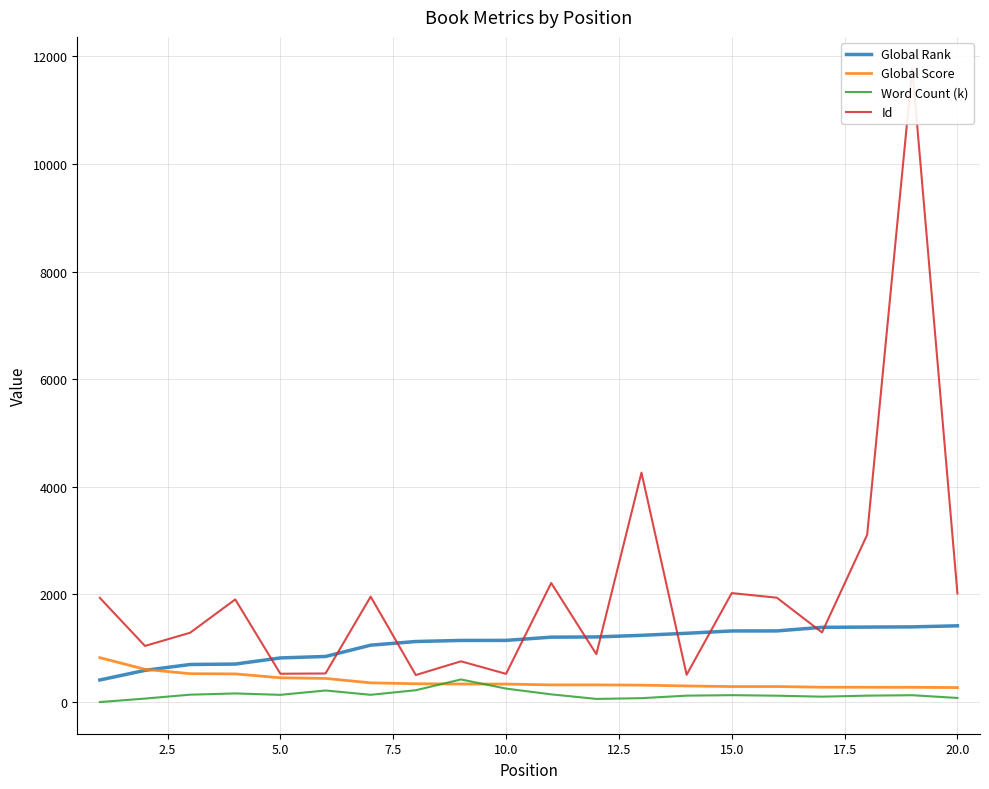

The value of Global Rank at 20.0 is 1417.0. True or false?

True